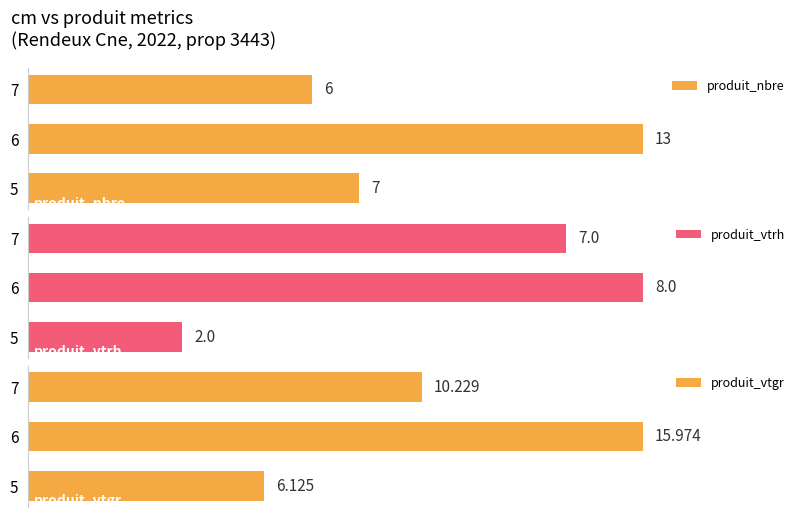

List the labels in order of produit_vtrh value, largest first.

6, 7, 5